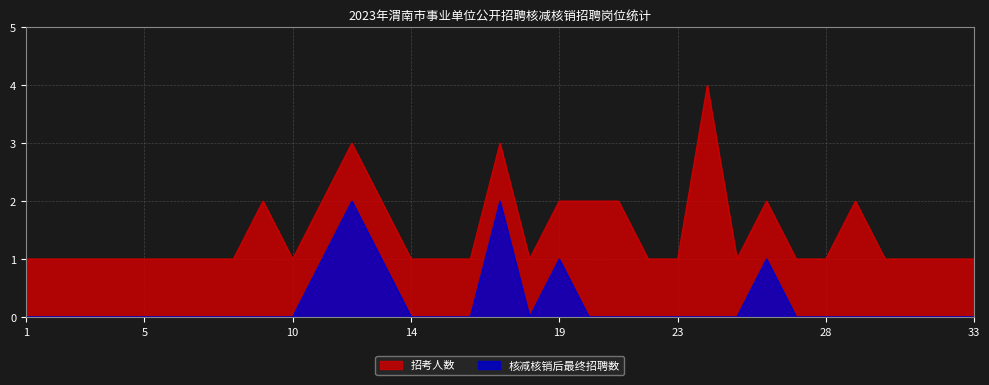

At which label does 招考人数 reach its peak?

24